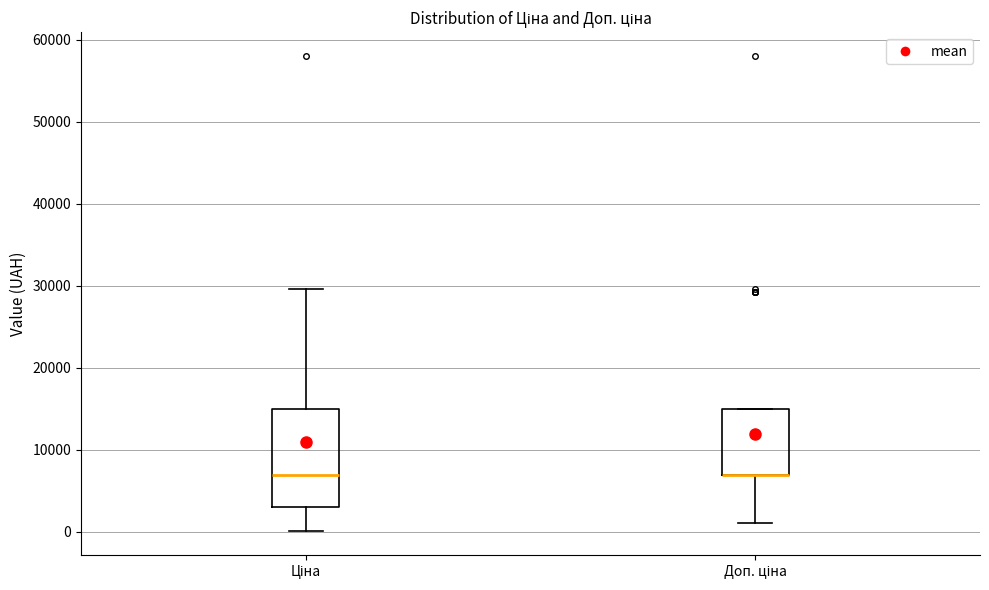

Reading left to right, read every box against the y-axis: the position of its median line, the range the box covers, and the ends of its whiskers. The values are not printed on the chart, so give them approximately, as read against the axis.

Ціна: median 7000, box 3000 to 15000, whiskers 0 to 30000
Доп. ціна: median 7000 (drawn on the box's lower edge), box 7000 to 15000, whiskers 1000 to 15000